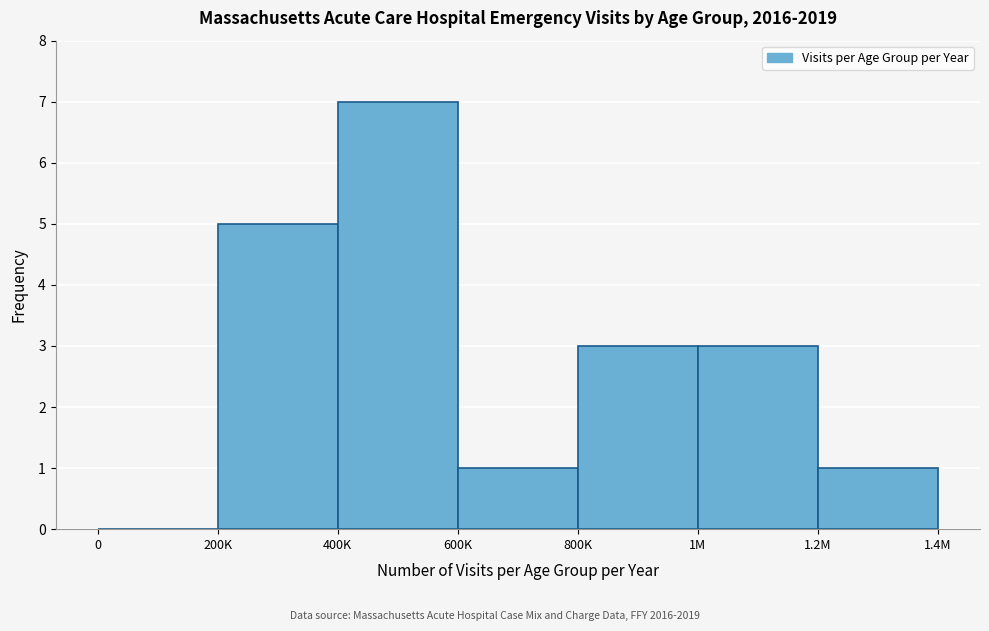

Reading left to right, transcribe all the data shown in this chart.

0=0	200K=5	400K=7	600K=1	800K=3	1M=3	1.2M=1